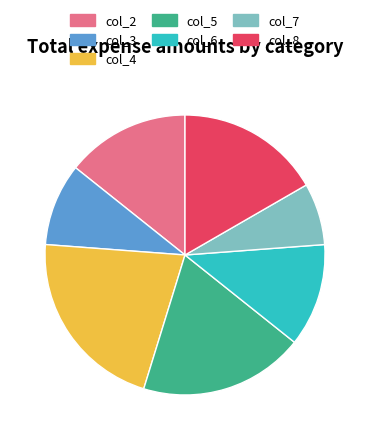

Is the sum of col_4 and col_2 greater than half?

No